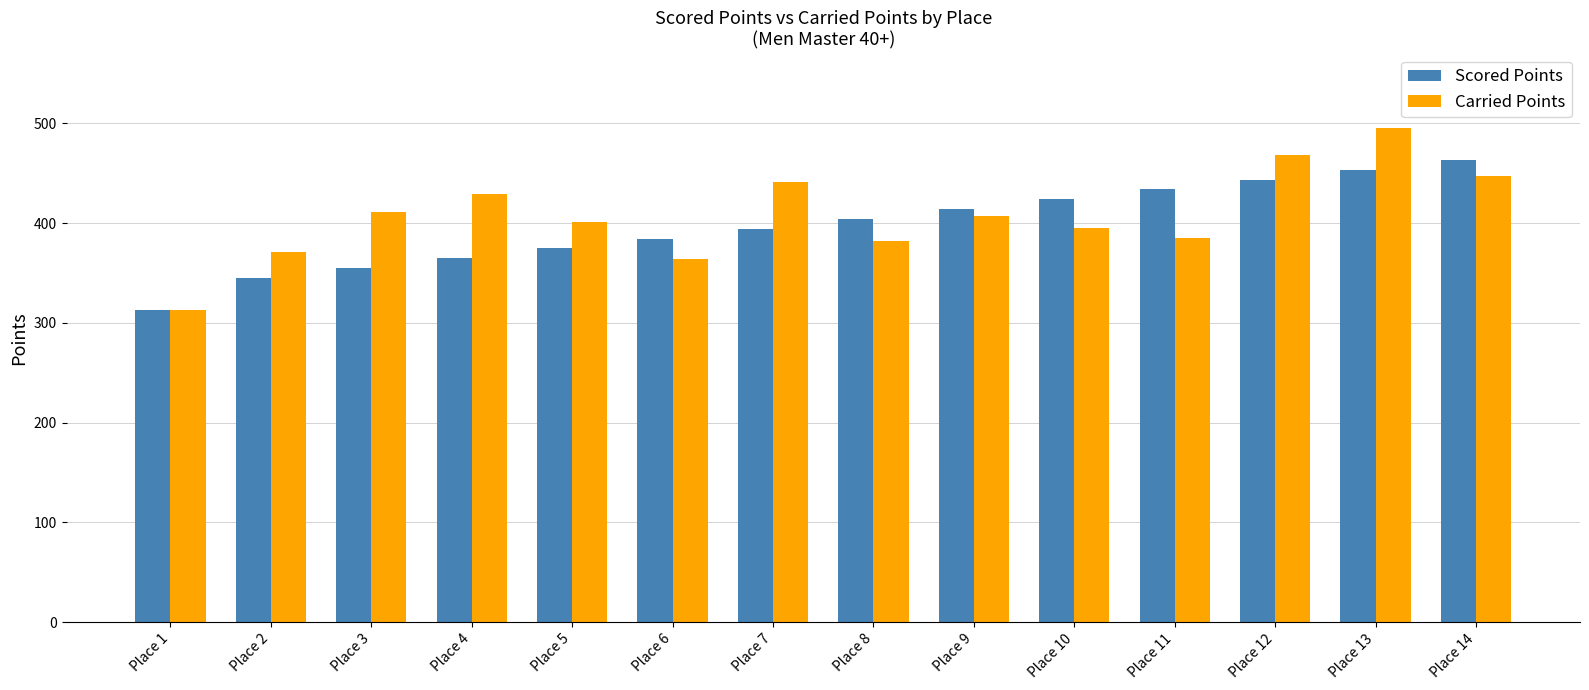

Are the bars horizontal?

No